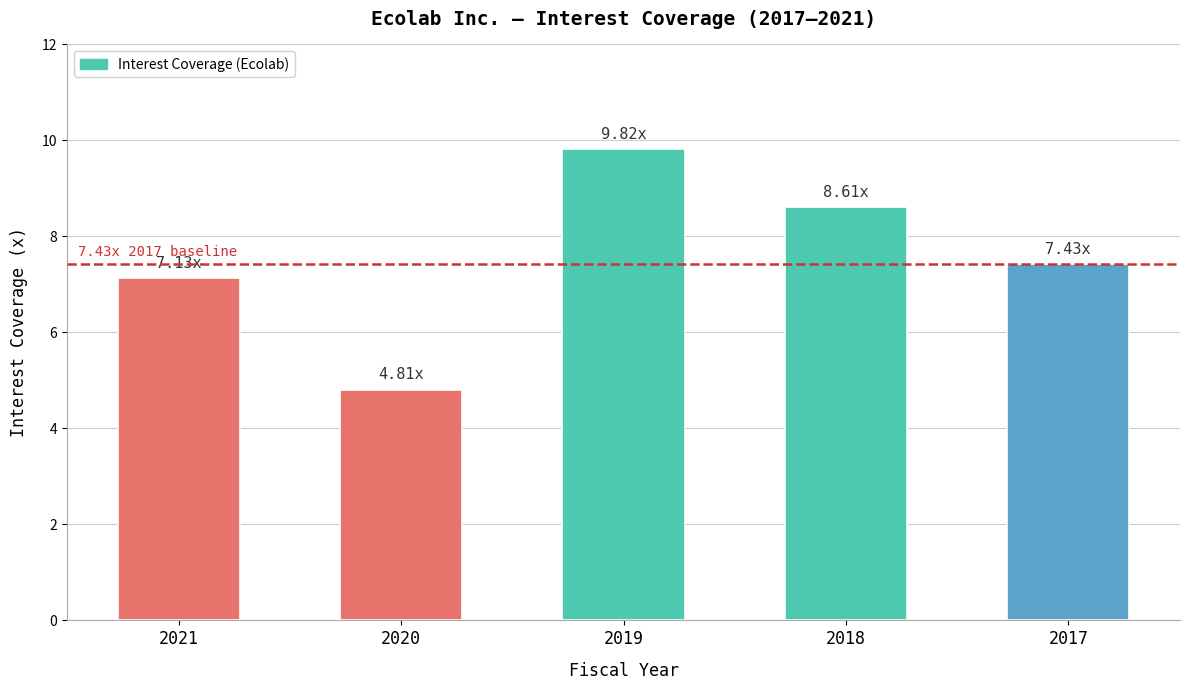

How many series are shown in this chart?

1